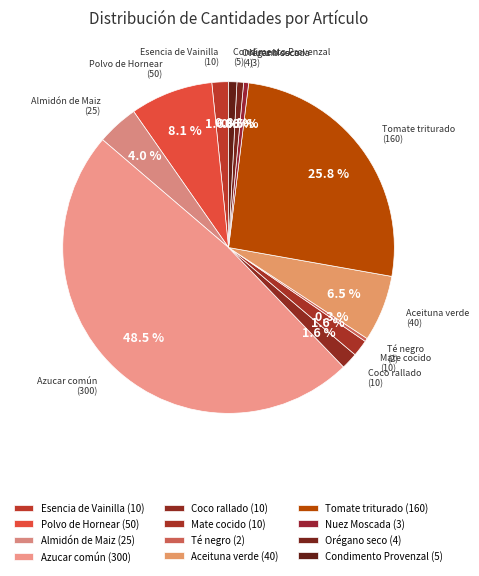

Does Aceituna verde represent more than half of the total?

No